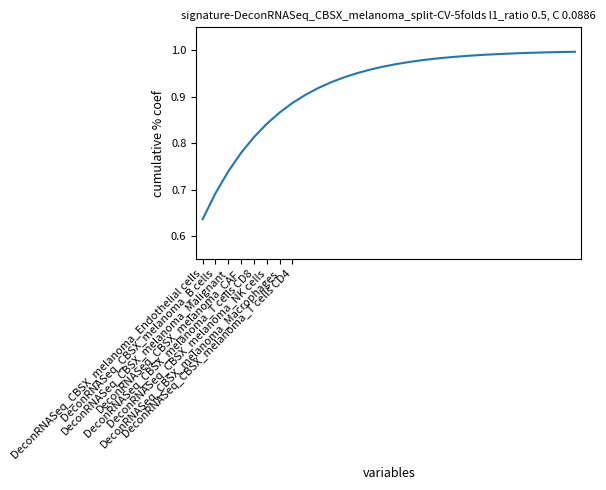

What is the difference between the maximum and minimum values?

0.4